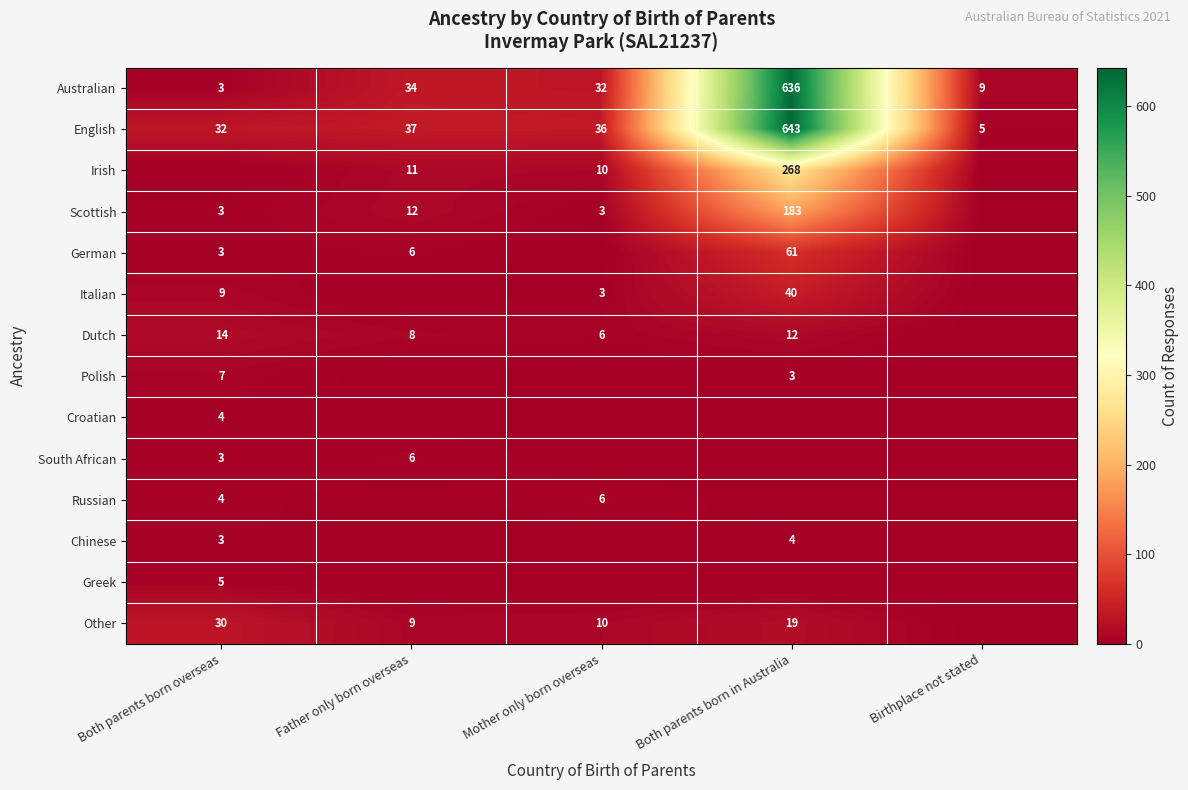

Is it true that English equals 23 at Mother only born overseas?

False